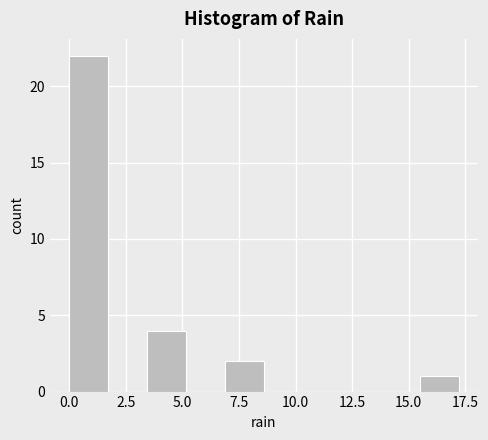

Read against the x-axis, roughly where is the centre of the tallest bar?

1.0